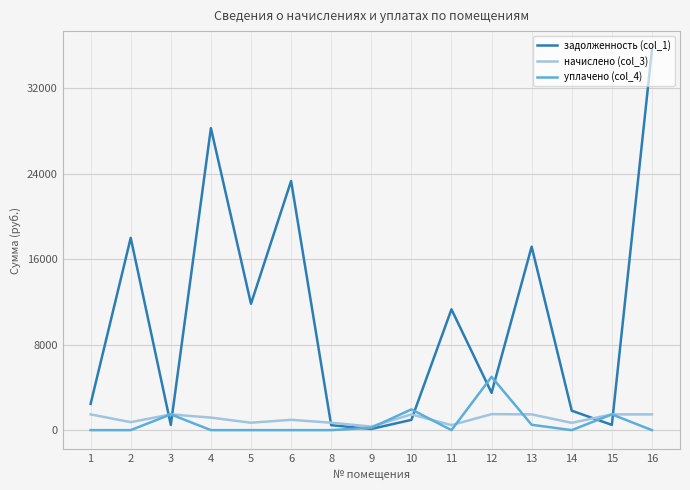

The value of уплачено (col_4) at 12 is 4985.5. True or false?

True